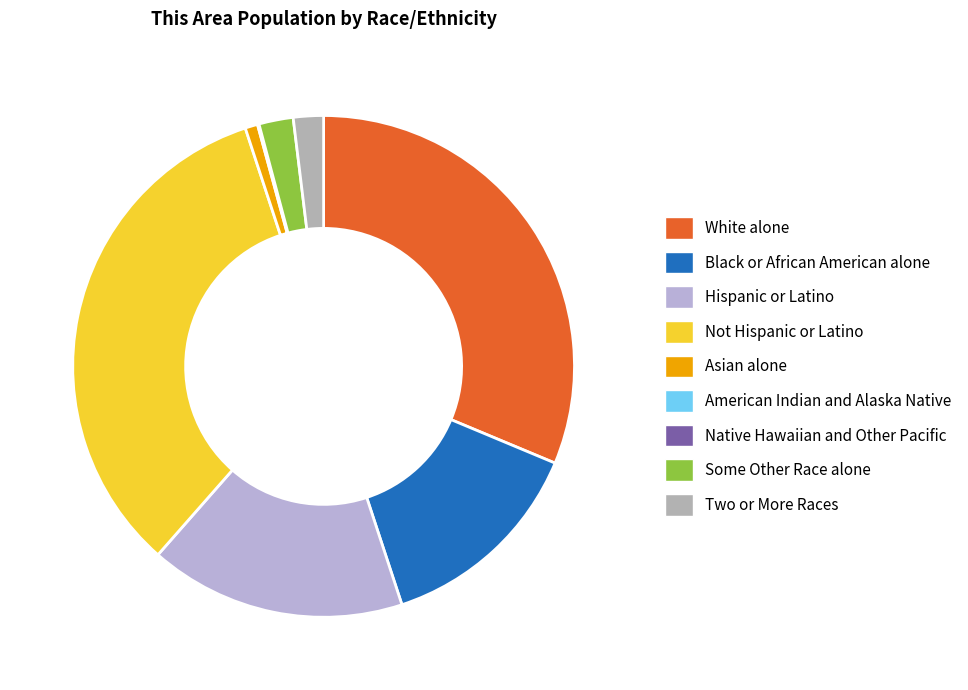

How much of the chart is everything except Two or More Races?

98.1%